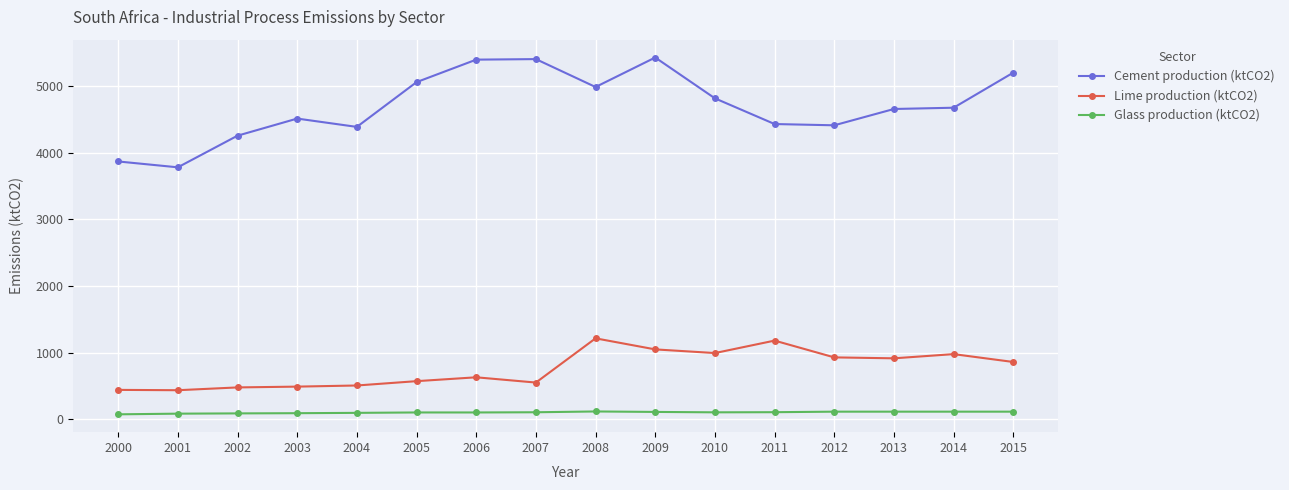

Which series changed the most between 2002 and 2011?

Lime production (ktCO2)